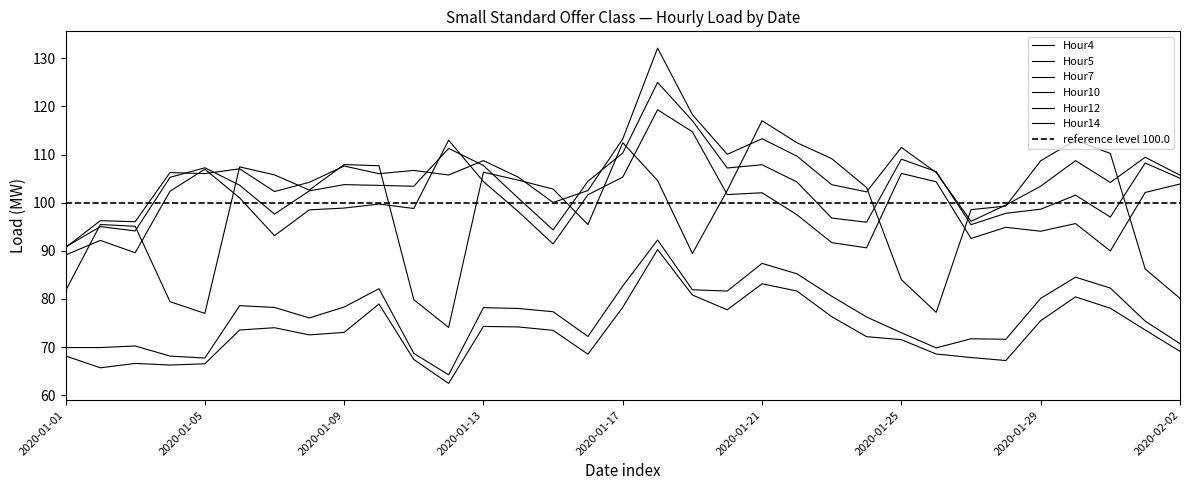

Does the chart have visible grid lines?

No